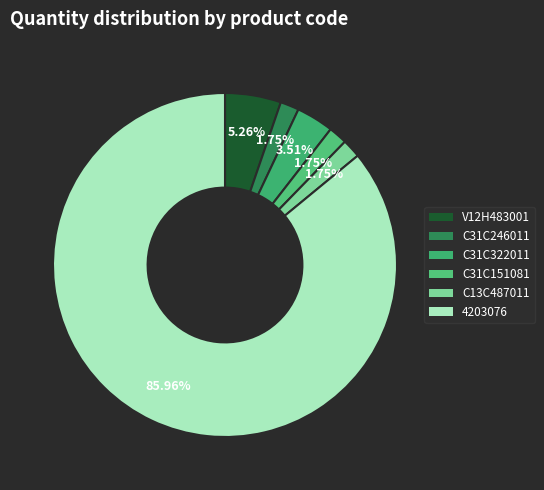

Which slice represents more than half of the pie?

4203076